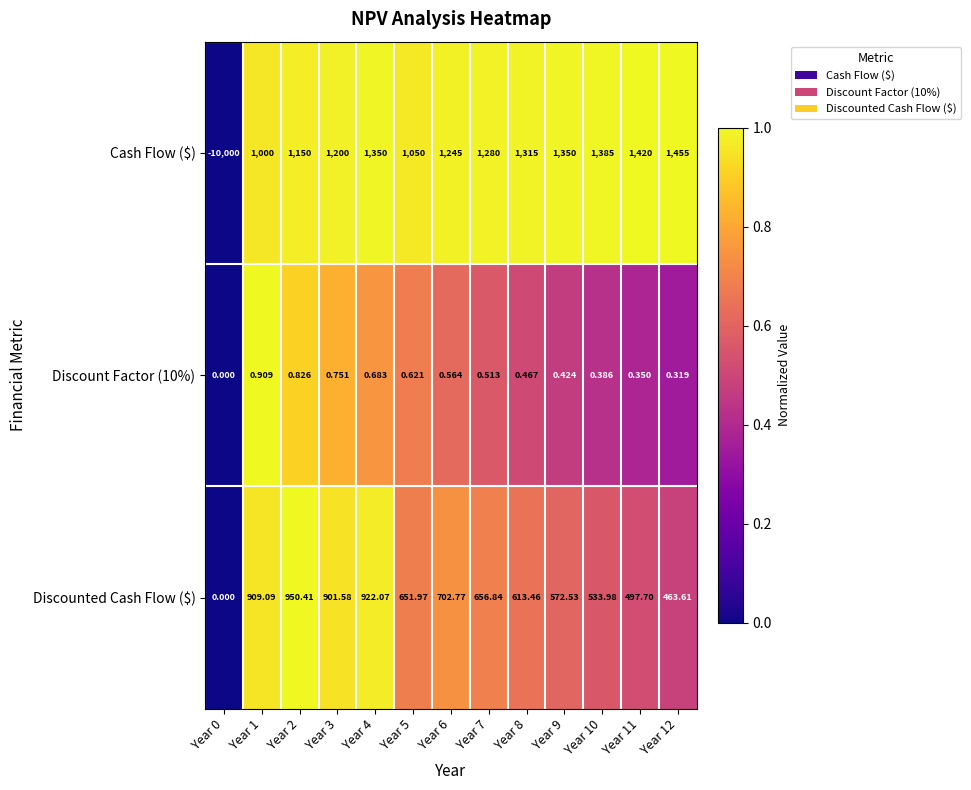

Which series has the largest total across all categories?

Discounted Cash Flow ($)